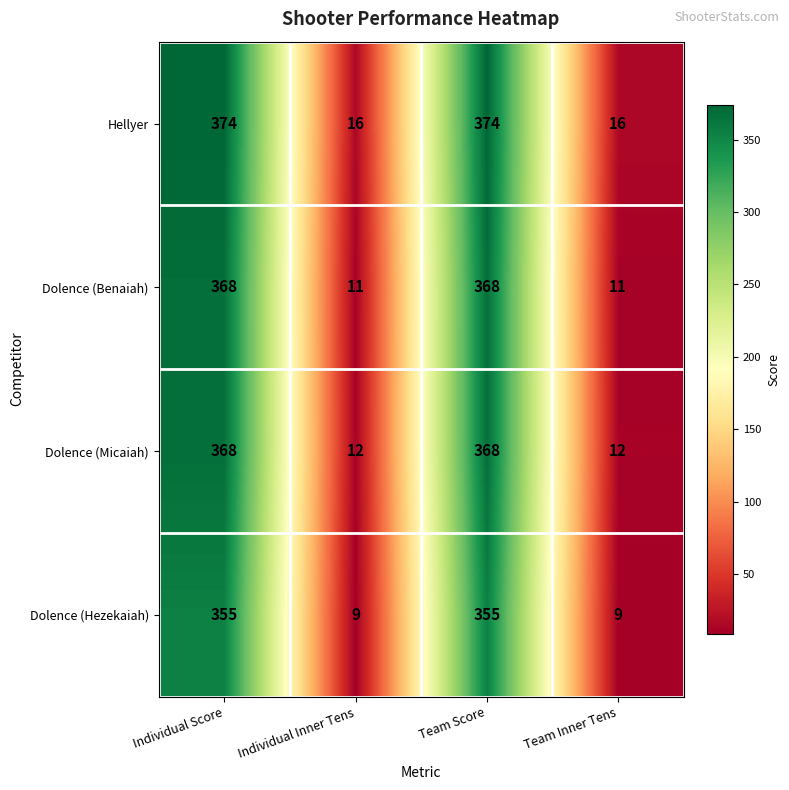

At how many categories does at least one series exceed 113?

2